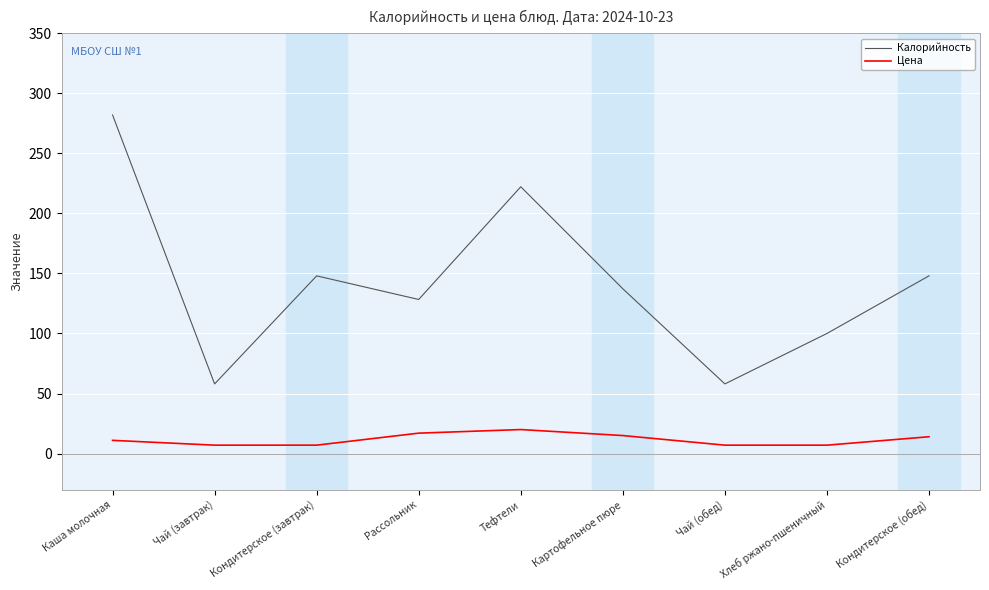

At which category does Калорийность reach its first local valley?

Чай (завтрак)